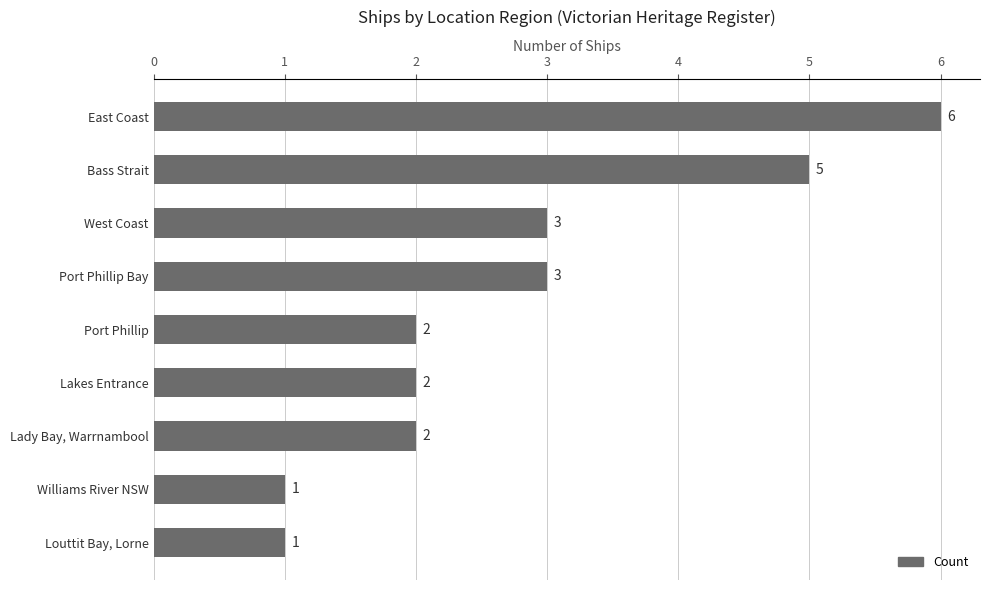

Reading top to bottom, extract all data points from this chart.

6	5	3	3	2	2	2	1	1